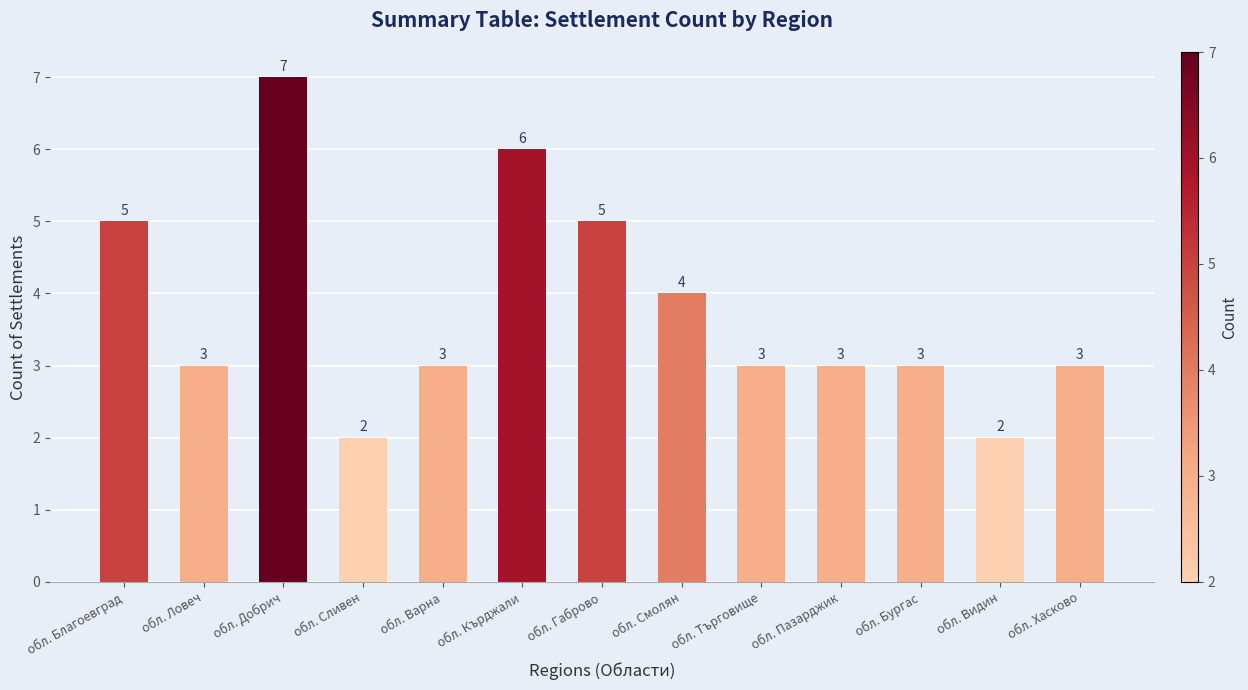

What is the smallest value displayed?

2